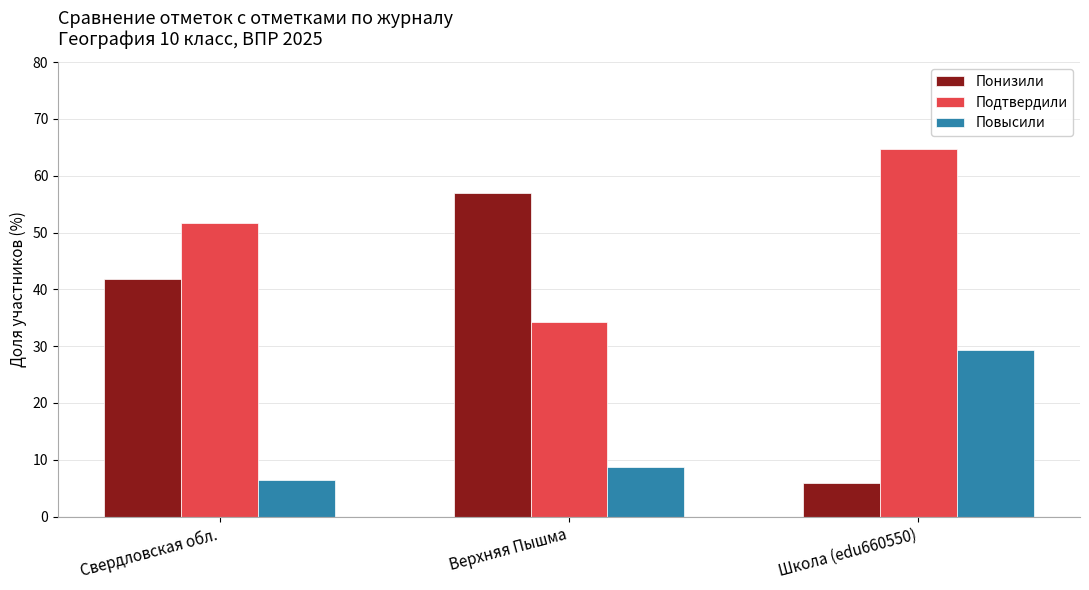

How many bars are there in total?

9